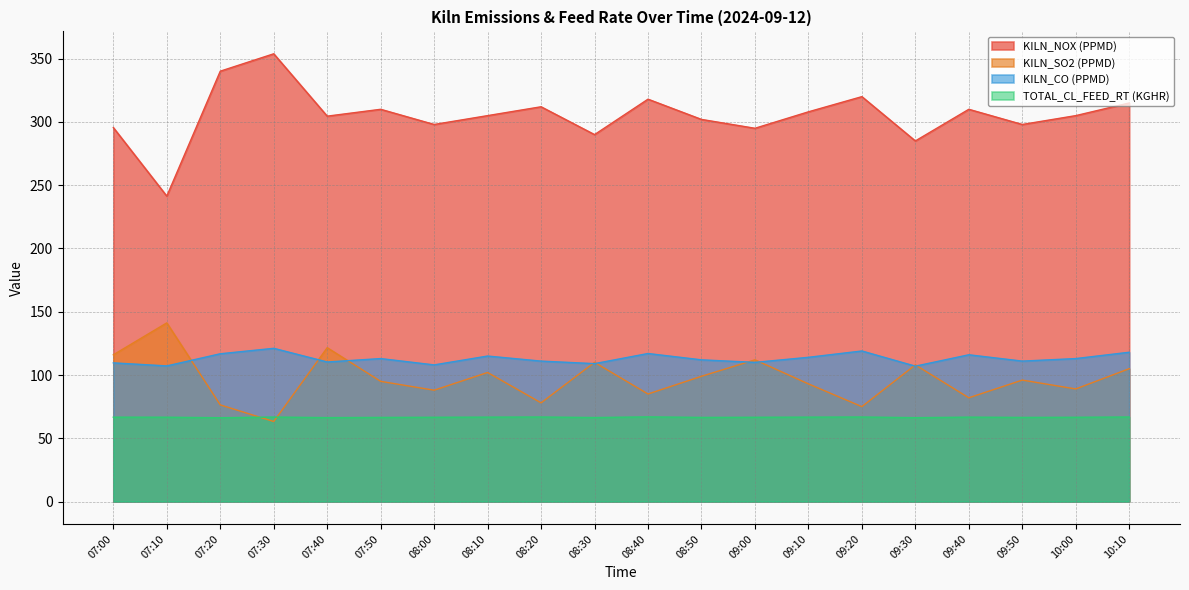

Which series has the largest range (max minus min)?

KILN_NOX (PPMD)